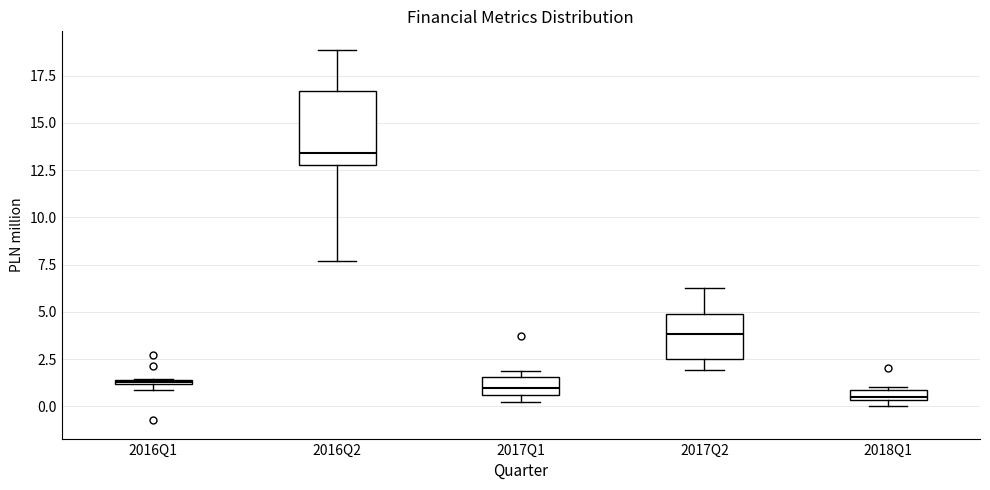

Comparing the boxes themselves (not the whiskers), which one is the tallest?

2016Q2